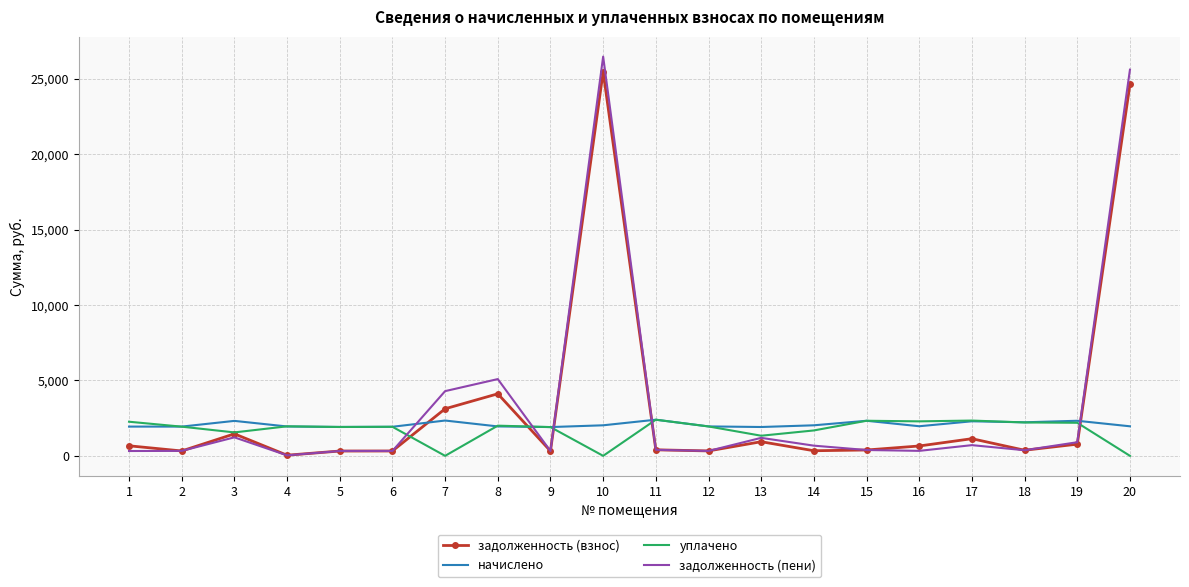

What is the sum of all задолженность (пени) values?

69590.7